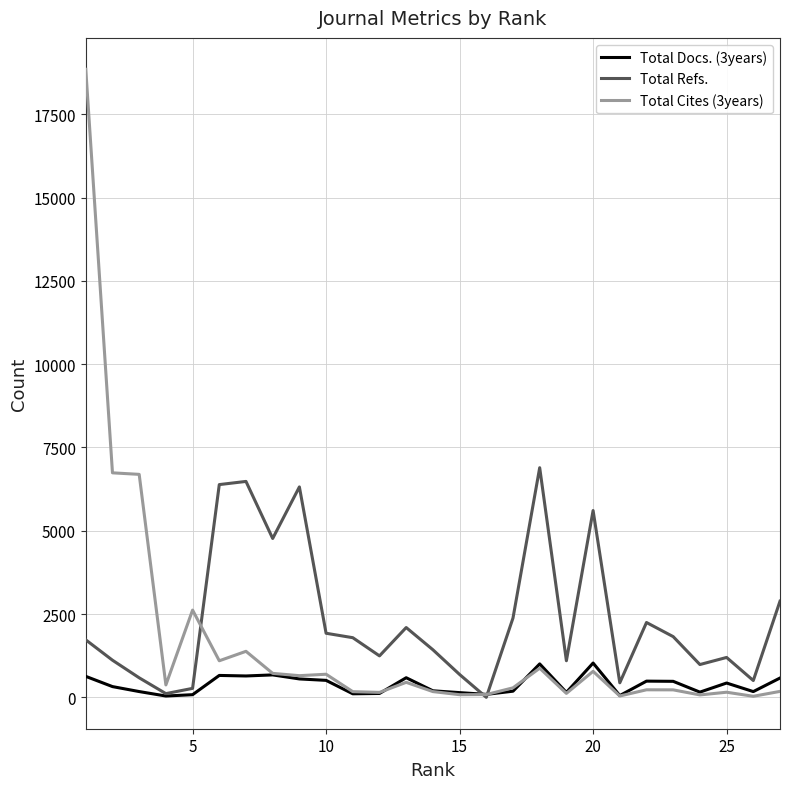

Which series has the widest spread of values?

Total Cites (3years)